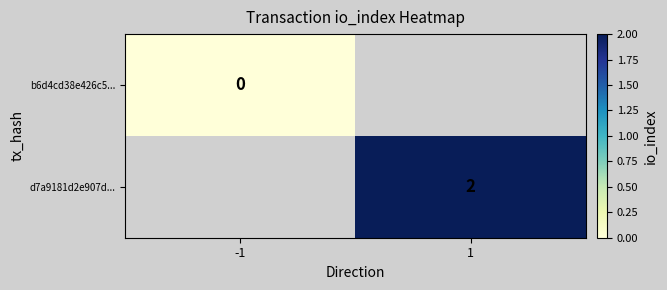

Is it true that d7a9181d2e907d... equals 3 at 1?

False